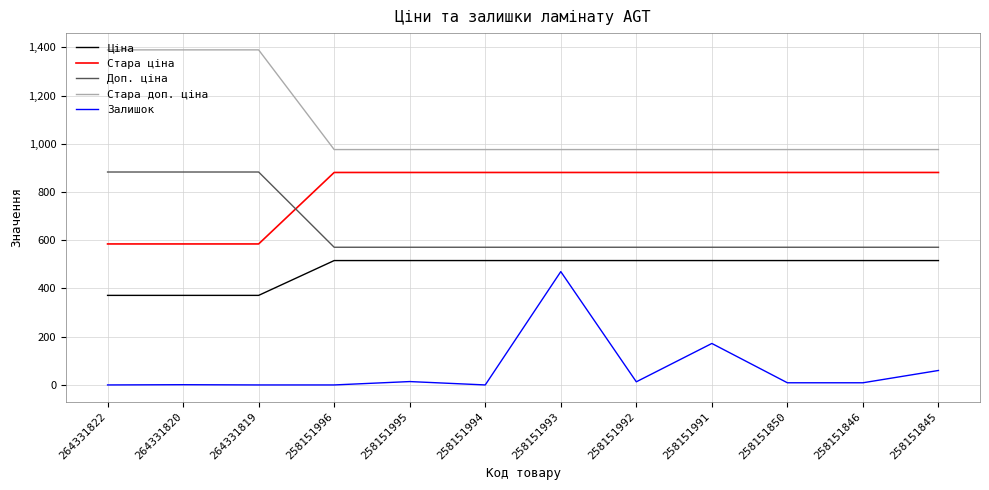

What is the difference between the maximum and second lowest values in the Доп. ціна series?

312.0